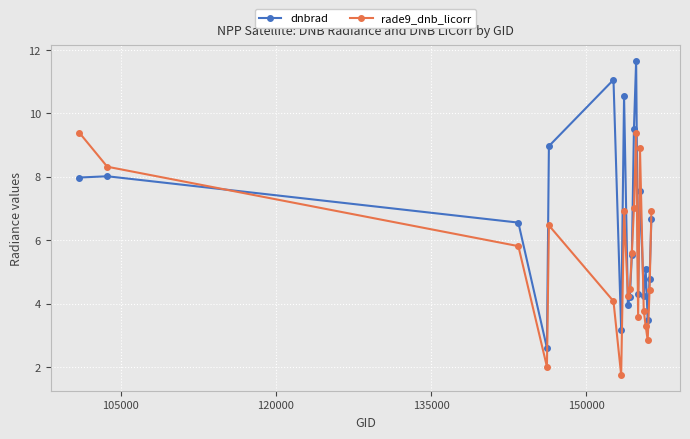

Does the chart display data point markers on the line(s)?

Yes